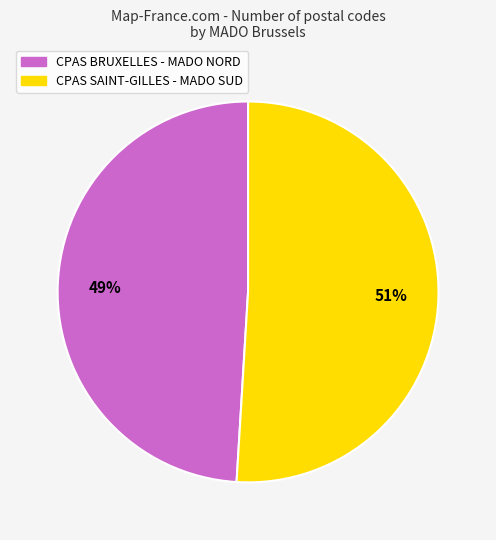

To the nearest percent, what is the average slice percentage?

50%